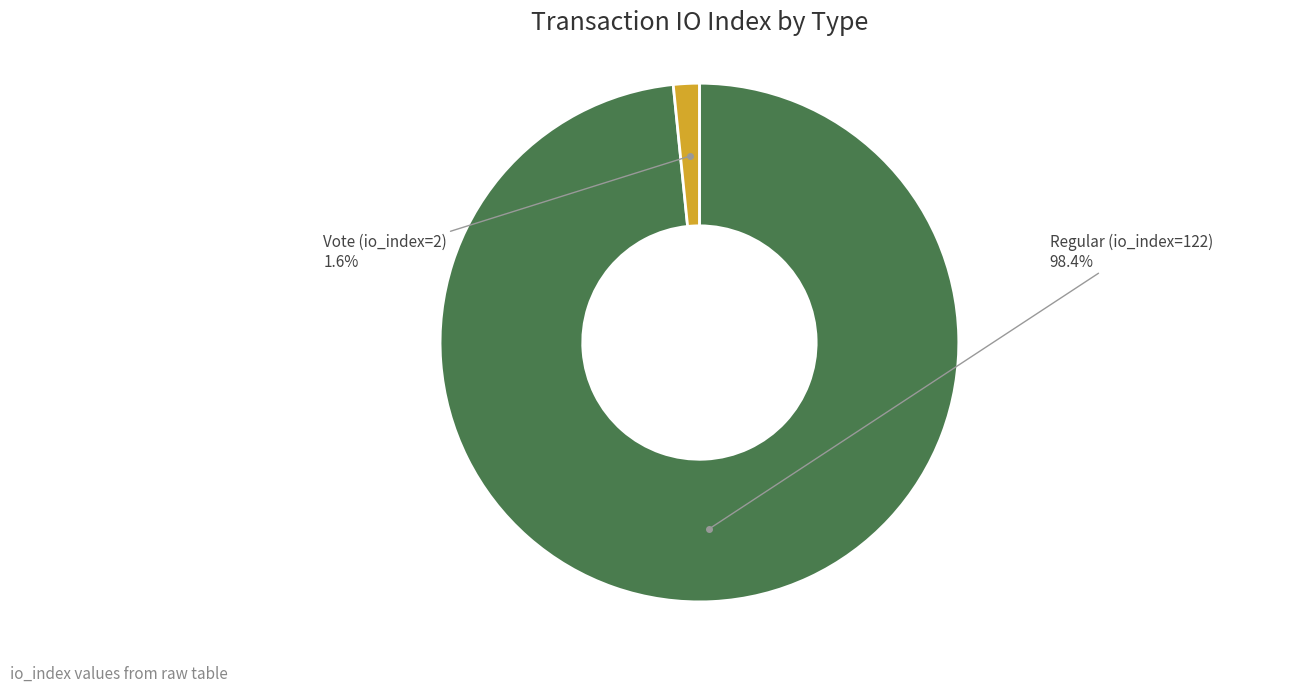

How many segments does this pie chart have?

2